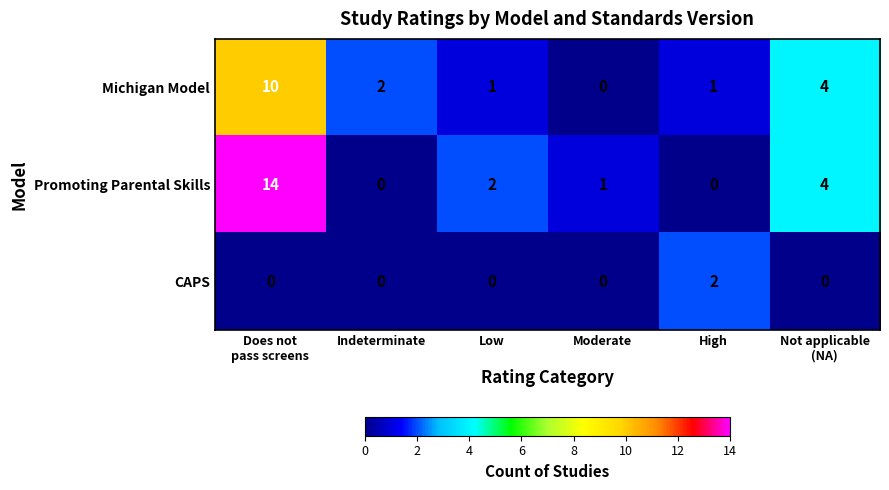

Rank the series by their maximum value, from lowest to highest.

CAPS, Michigan Model, Promoting Parental Skills